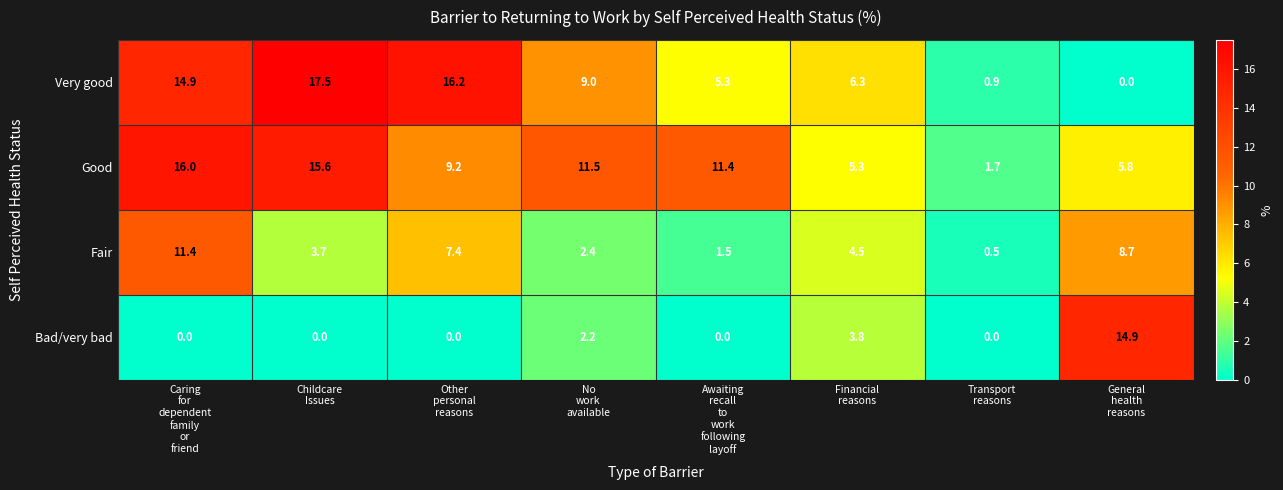

What is the greatest value displayed?

17.5